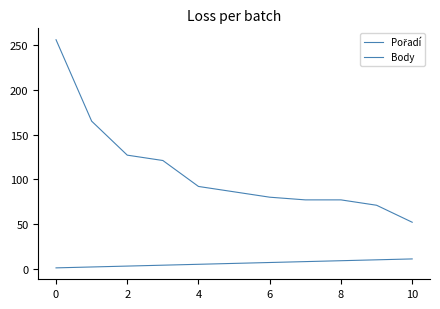

Rank the series by their maximum value, from highest to lowest.

Body, Pořadí